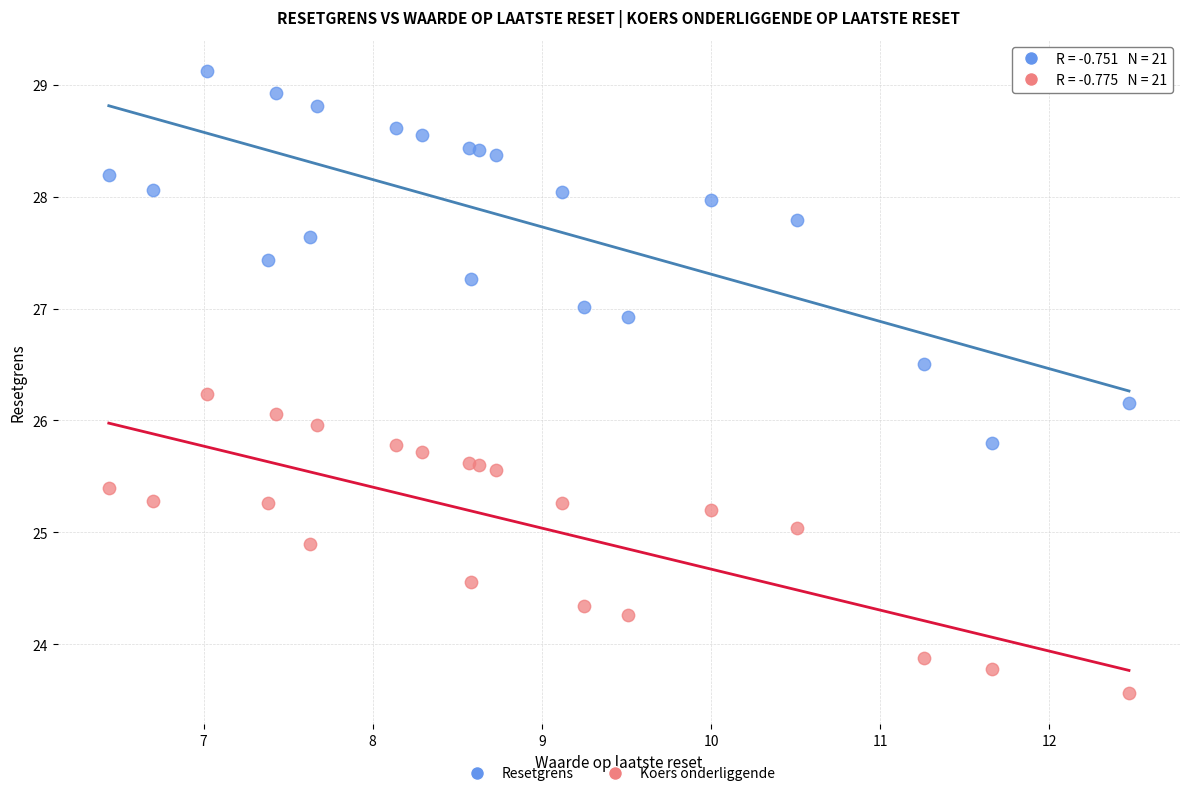

Which series reaches the maximum Y coordinate?

Resetgrens